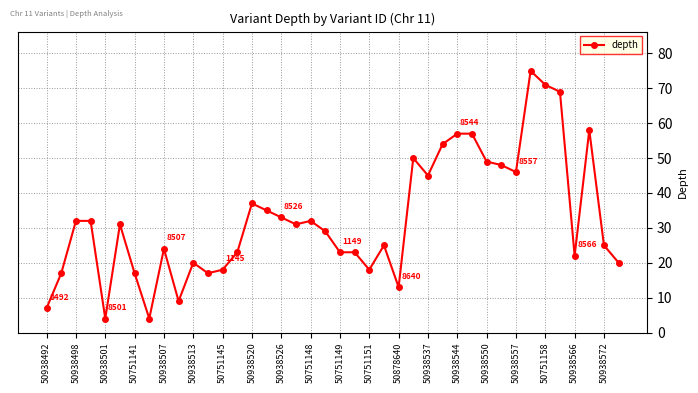

What is the difference between the maximum and second lowest values?

71